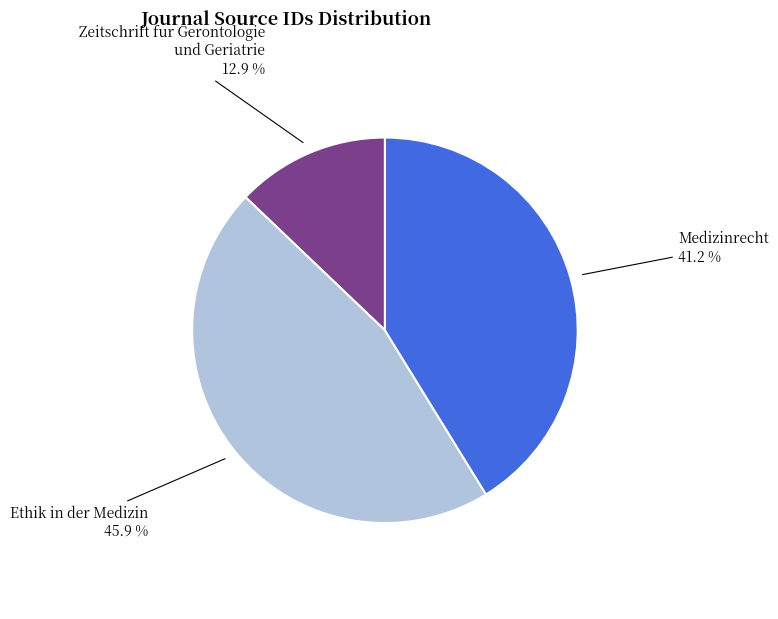

What is the total percentage of Zeitschrift fur Gerontologie und Geriatrie and Medizinrecht?

54.1%